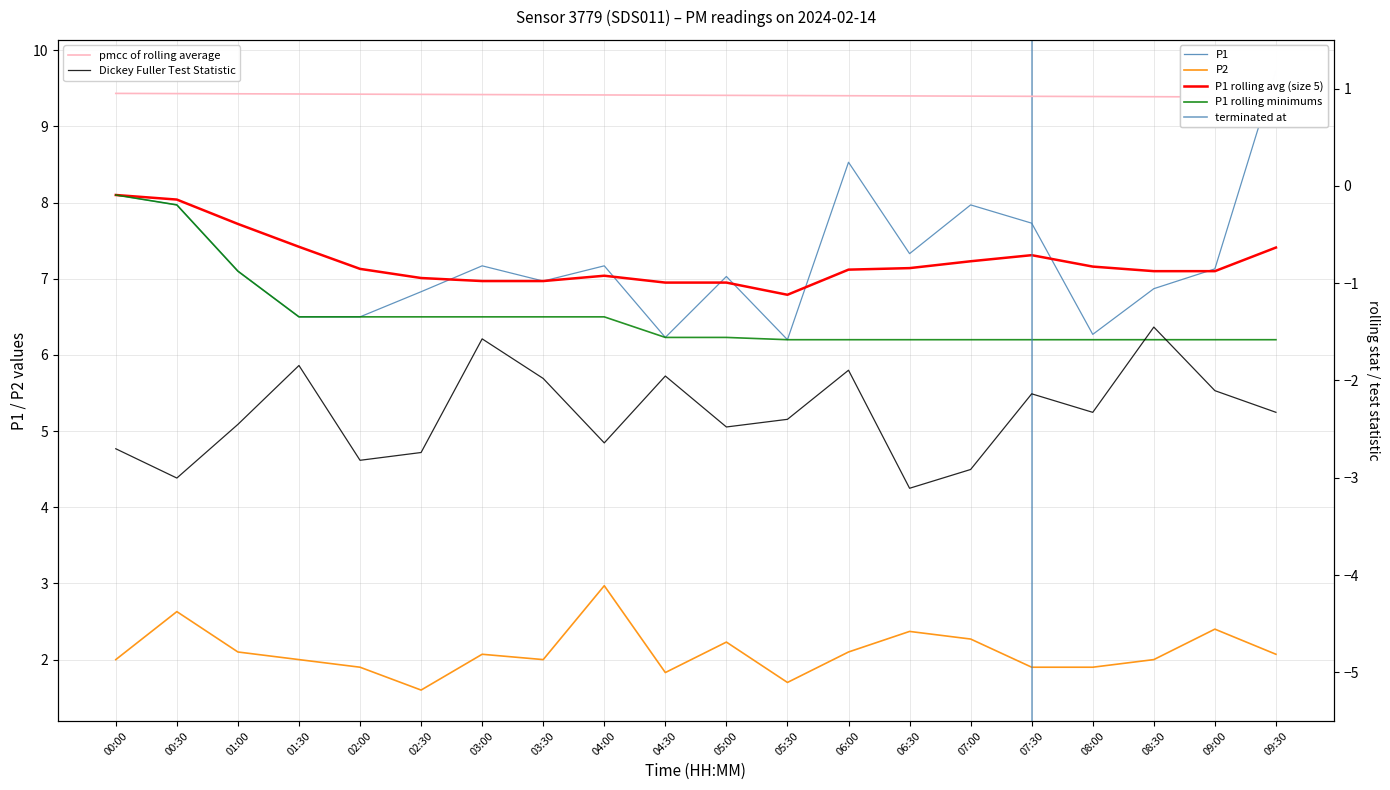

Which series has the widest spread of values?

P1